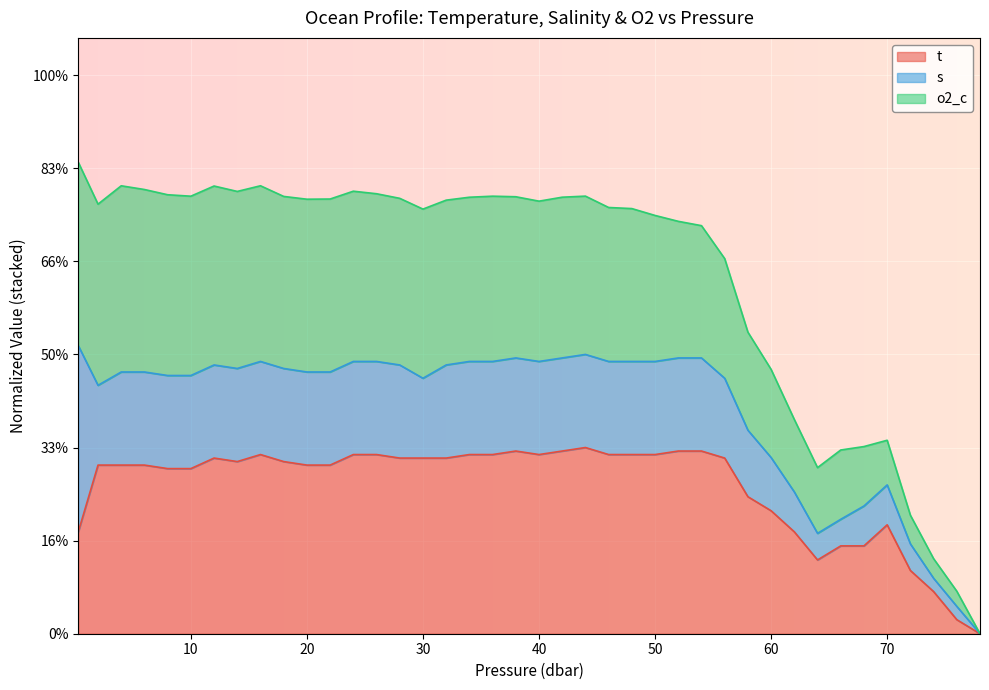

Does the chart display data point markers on the line(s)?

No